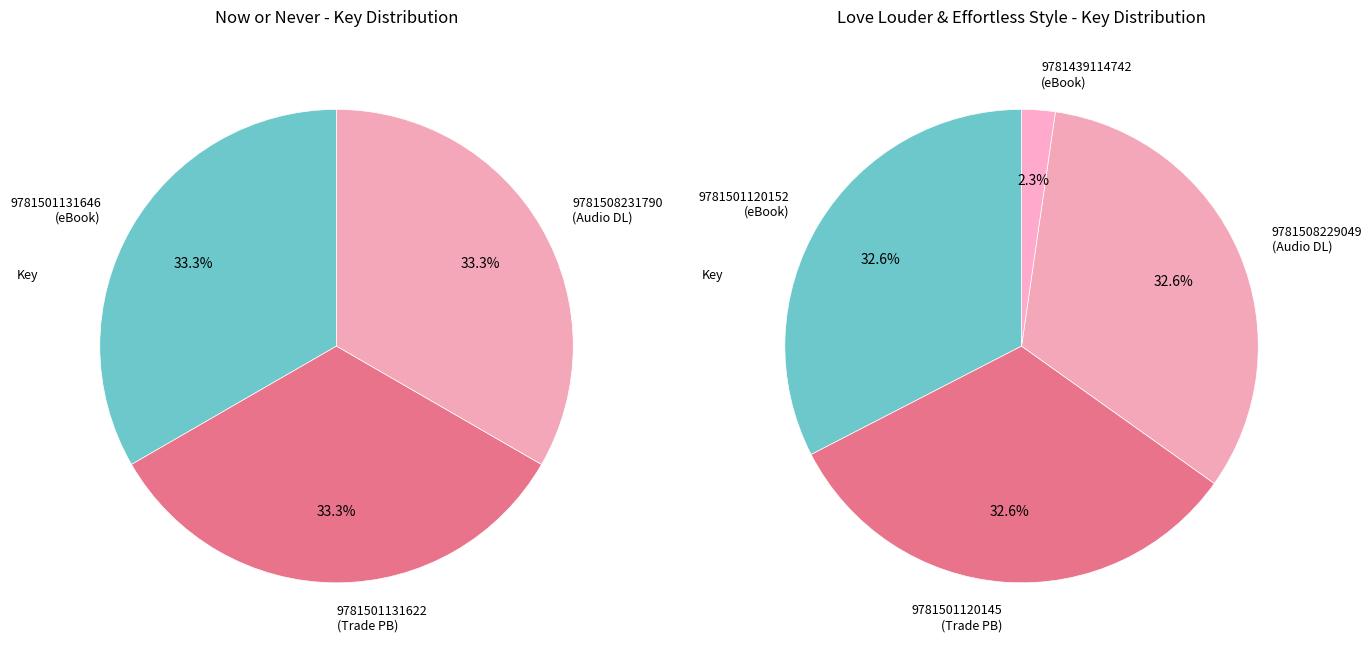

How many segments does this pie chart have?

7